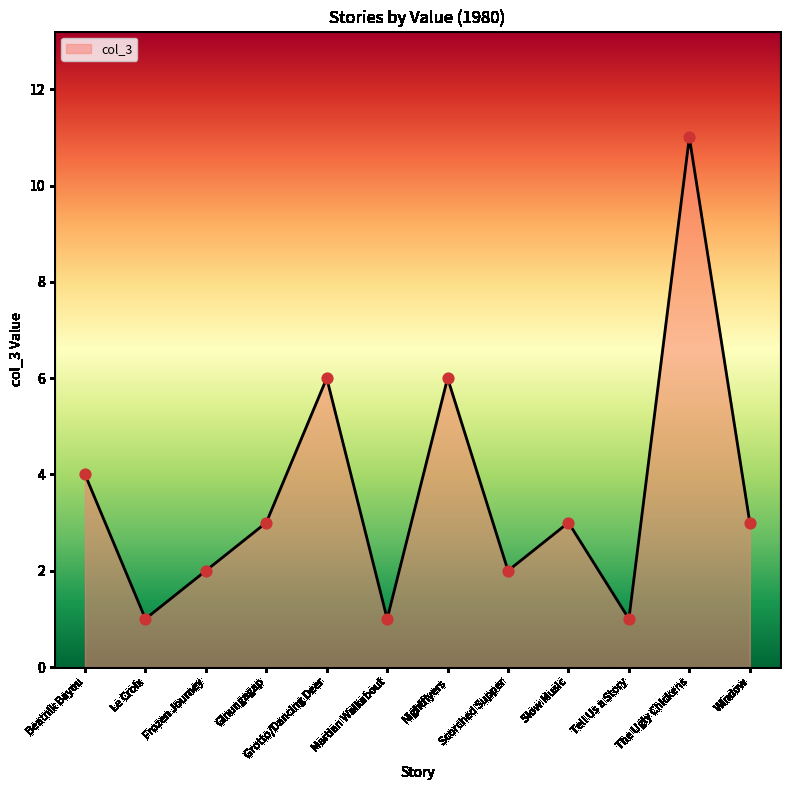

Approximately how many times larger is the value at The Ugly Chickens compared to Martian Walkabout?

11.0